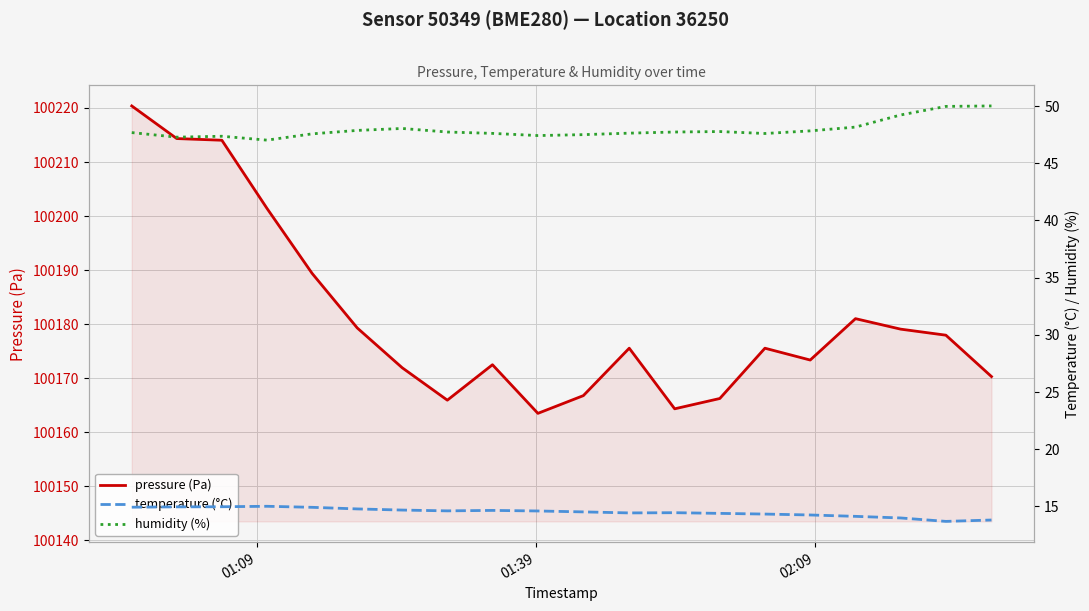

At how many categories does at least one series exceed 95758?

20